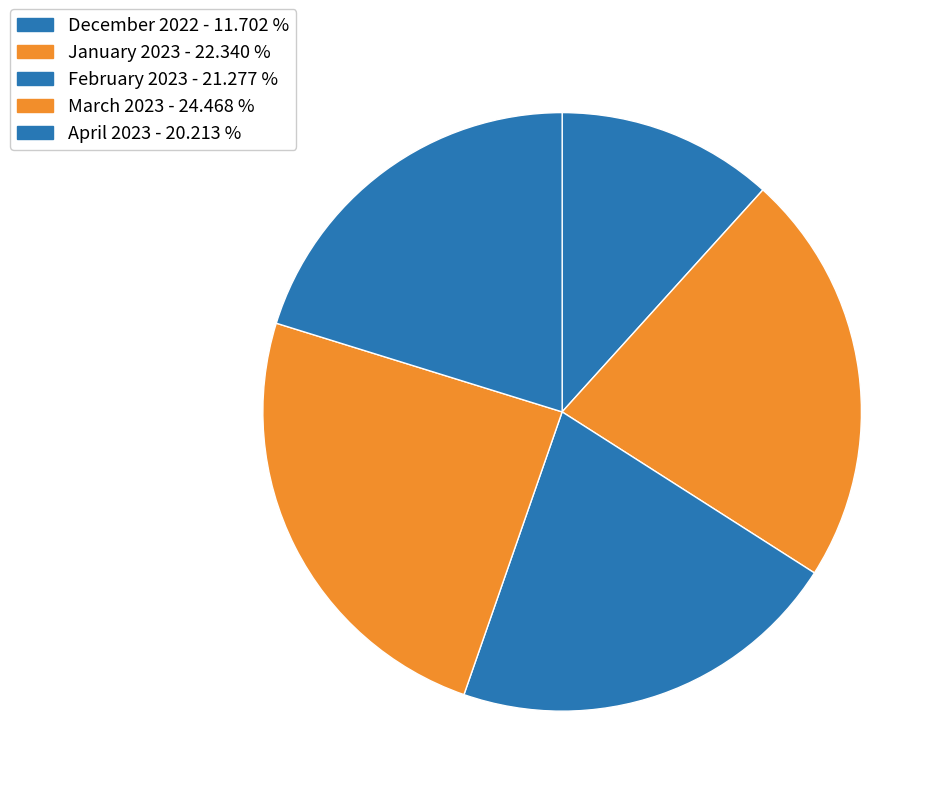

Which has a higher value, January 2023 or April 2023?

January 2023